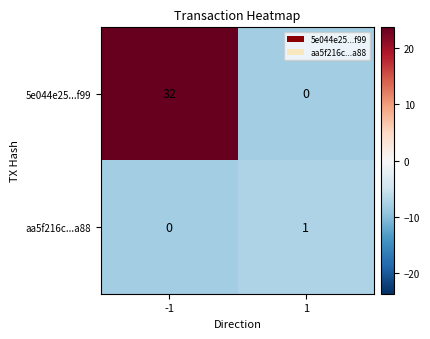

The value of aa5f216c...a88 at -1 is -1. True or false?

False